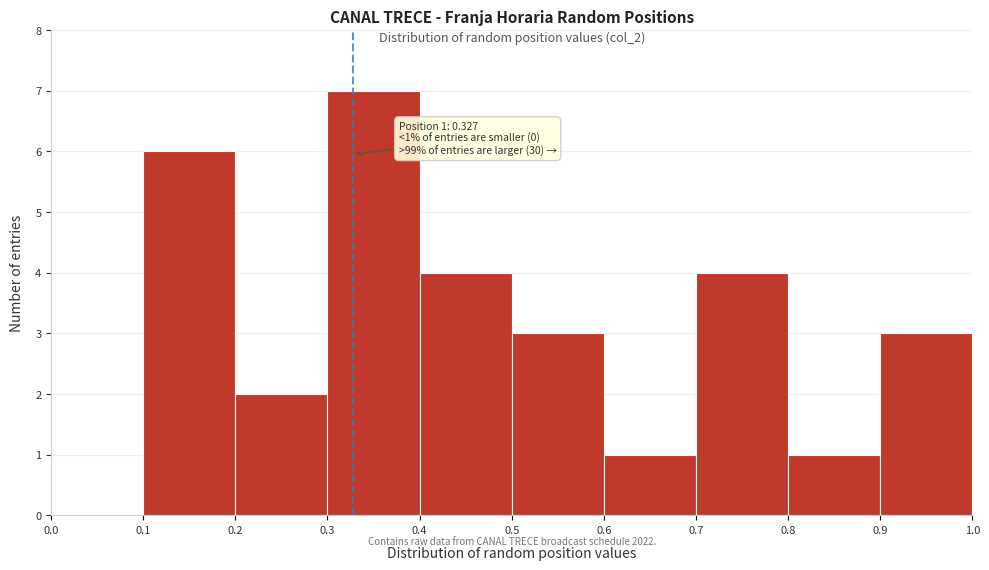

Which range on the x-axis has the tallest bar?

0.3 to 0.4